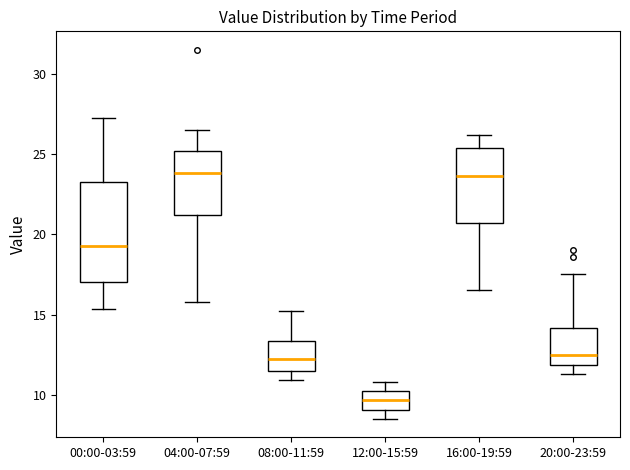

Reading left to right, read every box against the y-axis: the position of its median line, the range the box covers, and the ends of its whiskers. The values are not printed on the chart, so give them approximately, as read against the axis.

00:00-03:59: median 19.5, box 17.0 to 23.5, whiskers 15.5 to 27.5
04:00-07:59: median 24.0, box 21.0 to 25.0, whiskers 16.0 to 26.5
08:00-11:59: median 12.0, box 11.5 to 13.5, whiskers 11.0 to 15.0
12:00-15:59: median 9.5, box 9.0 to 10.0, whiskers 8.5 to 11.0
16:00-19:59: median 23.5, box 20.5 to 25.5, whiskers 16.5 to 26.0
20:00-23:59: median 12.5, box 12.0 to 14.0, whiskers 11.5 to 17.5